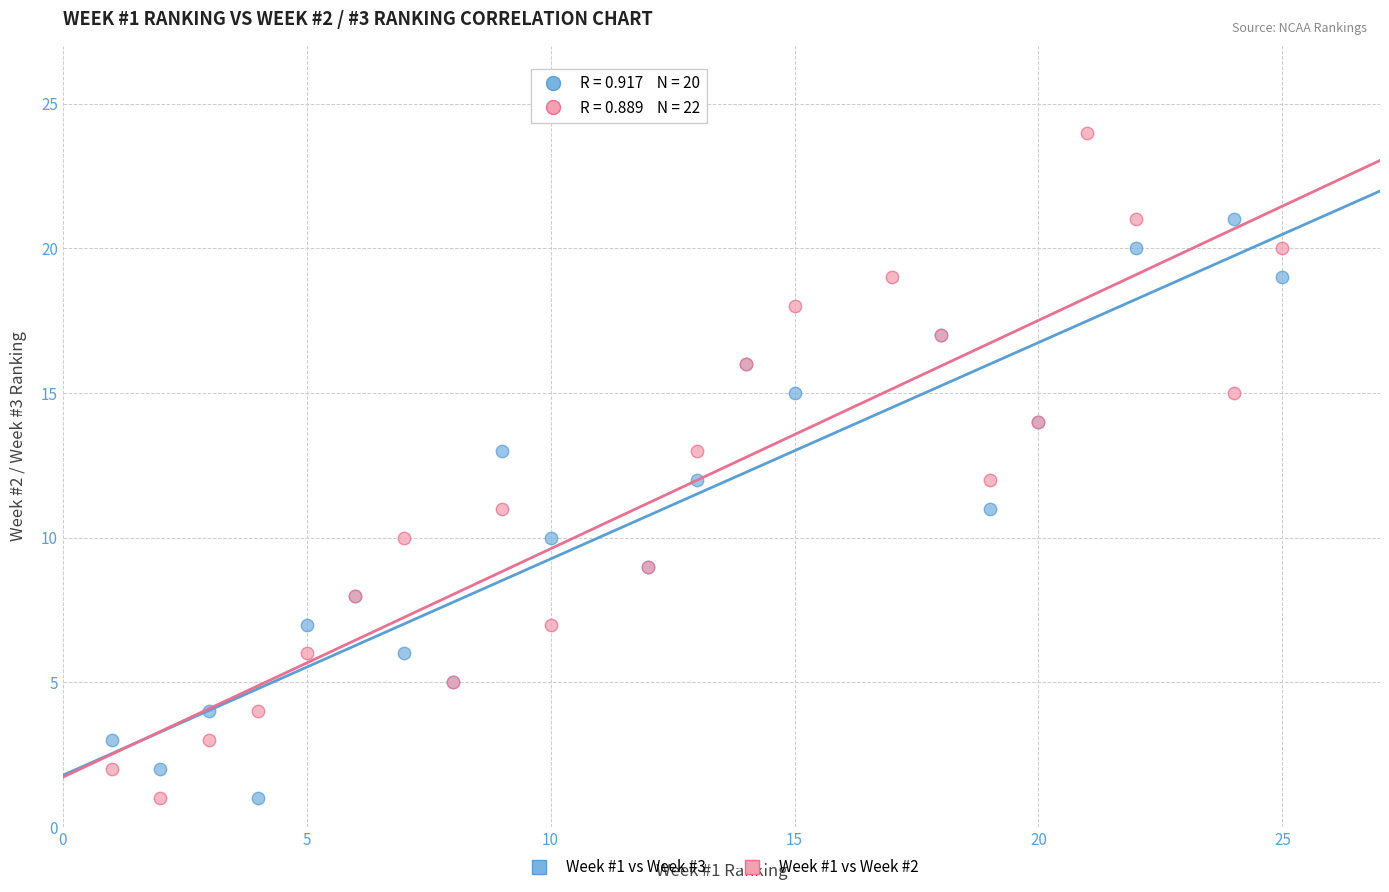

Which series has the largest Y range (max minus min)?

Week #1 vs Week #2